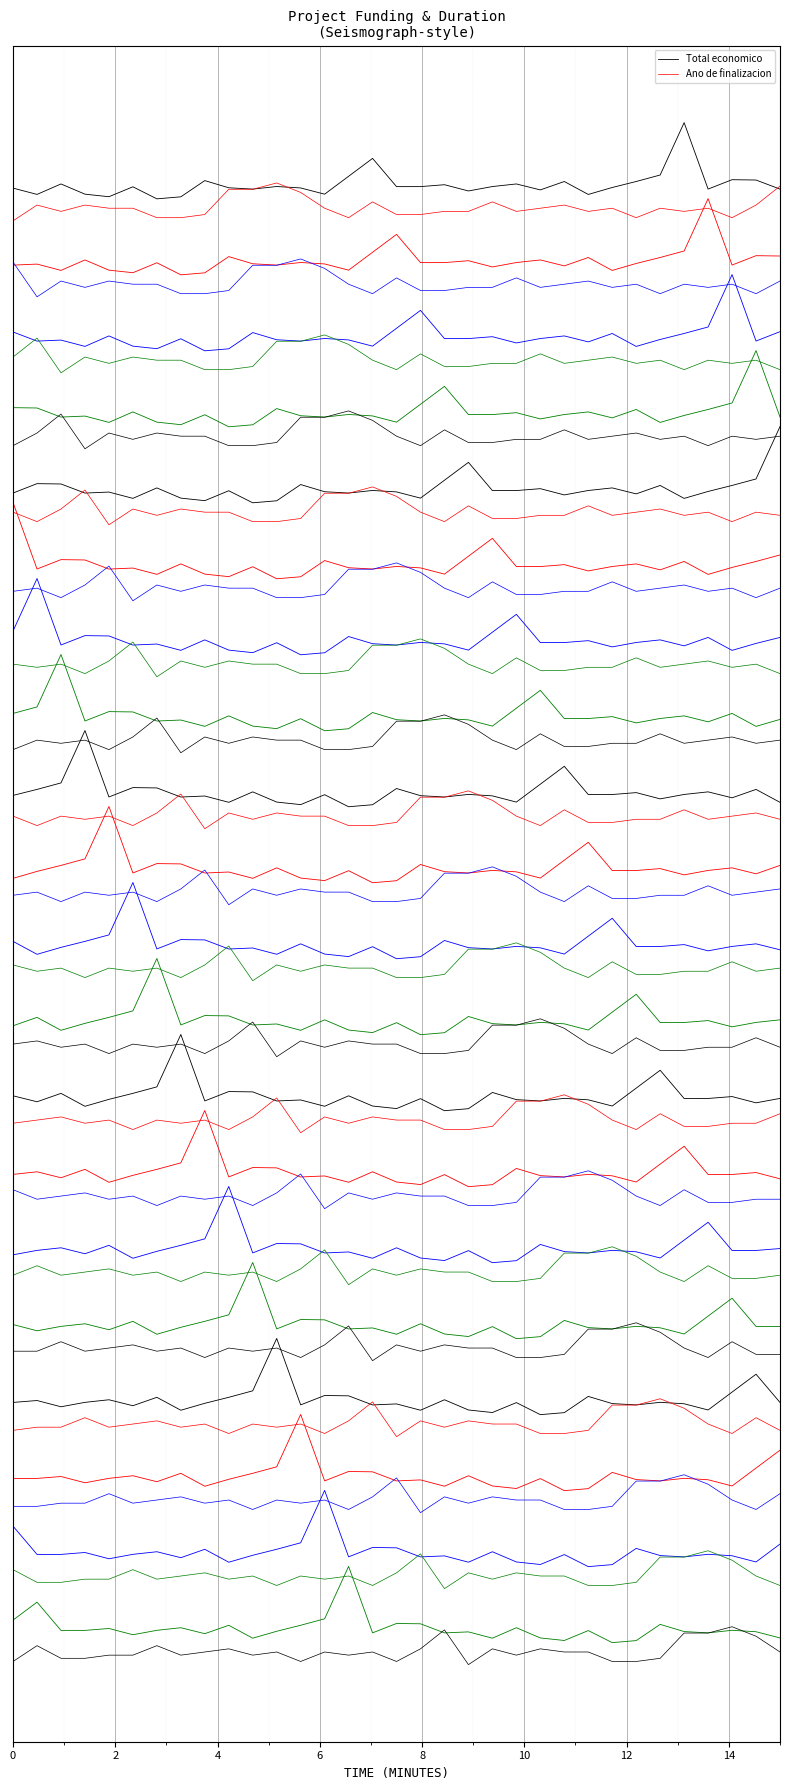

What is the maximum value shown in the chart?

1.6